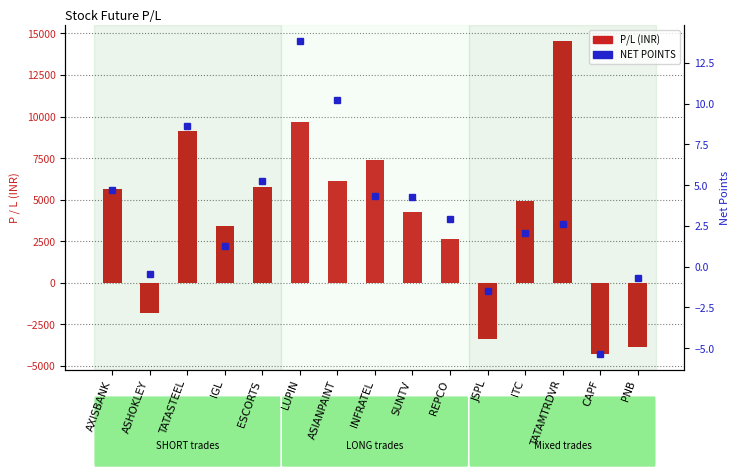

What is the minimum value for NET POINTS?

-5.3